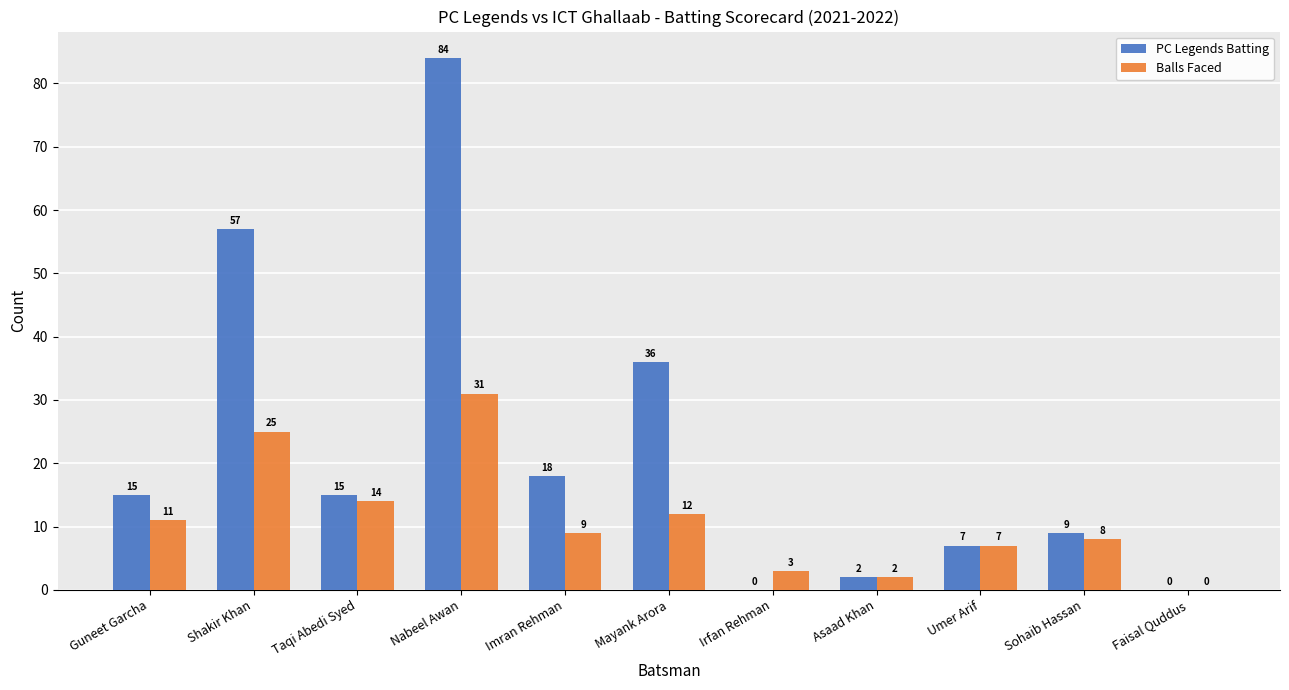

The Balls Faced series shows 7 at Guneet Garcha. True or false?

False